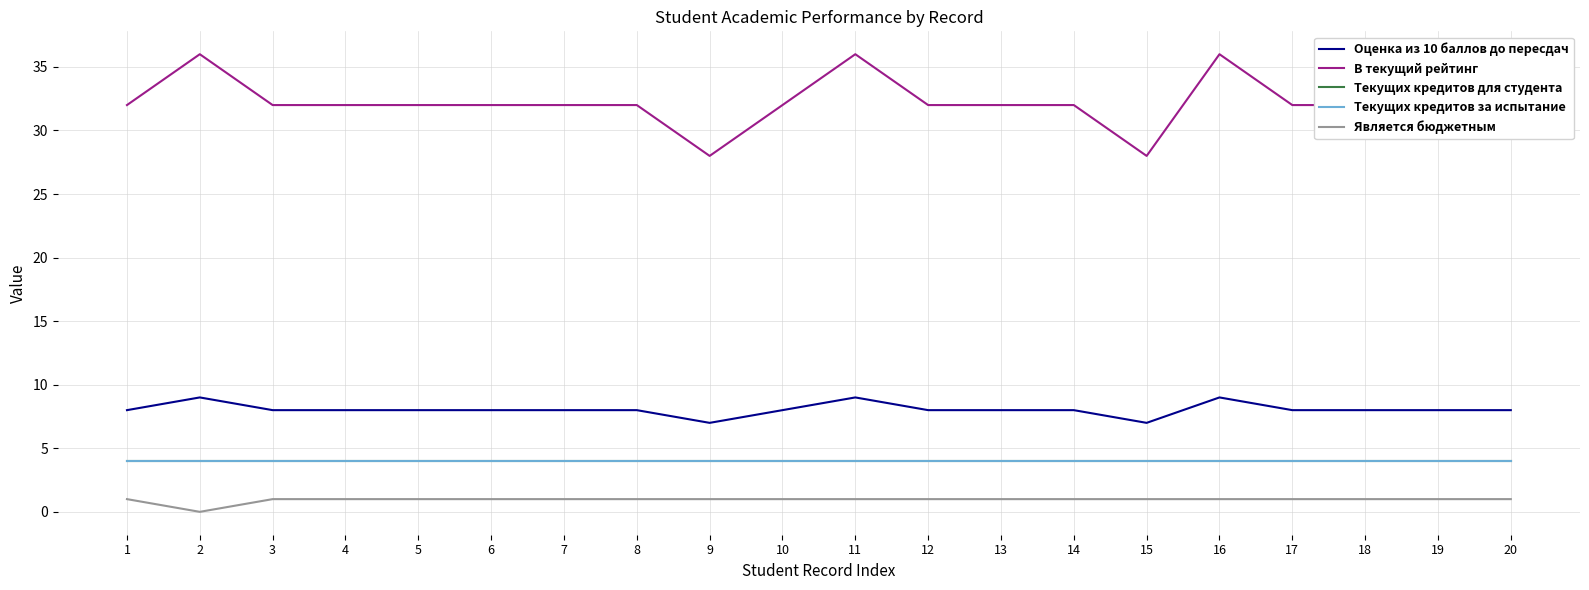

What is the approximate value of Оценка из 10 баллов до пересдач at 7?

8